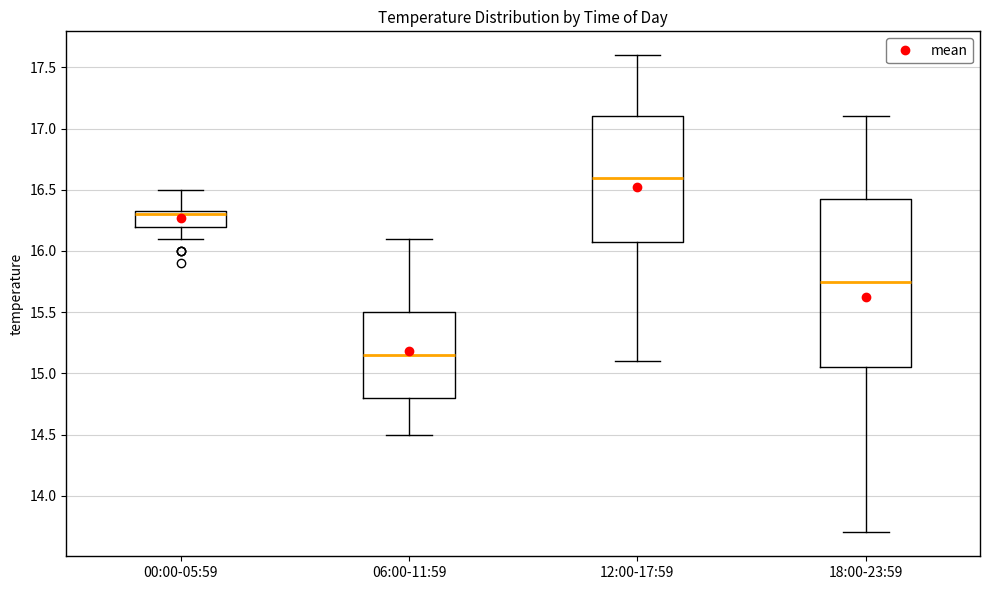

Reading left to right, transcribe this box plot: for each box, give where its median line is, the range the box spans, and where its two whiskers end, as read against the y-axis. The values are not printed on the chart, so give them approximately, as read against the axis.

00:00-05:59: median 16.30, box 16.20 to 16.35, whiskers 16.10 to 16.50
06:00-11:59: median 15.15, box 14.80 to 15.50, whiskers 14.50 to 16.10
12:00-17:59: median 16.60, box 16.10 to 17.10, whiskers 15.10 to 17.60
18:00-23:59: median 15.75, box 15.05 to 16.45, whiskers 13.70 to 17.10